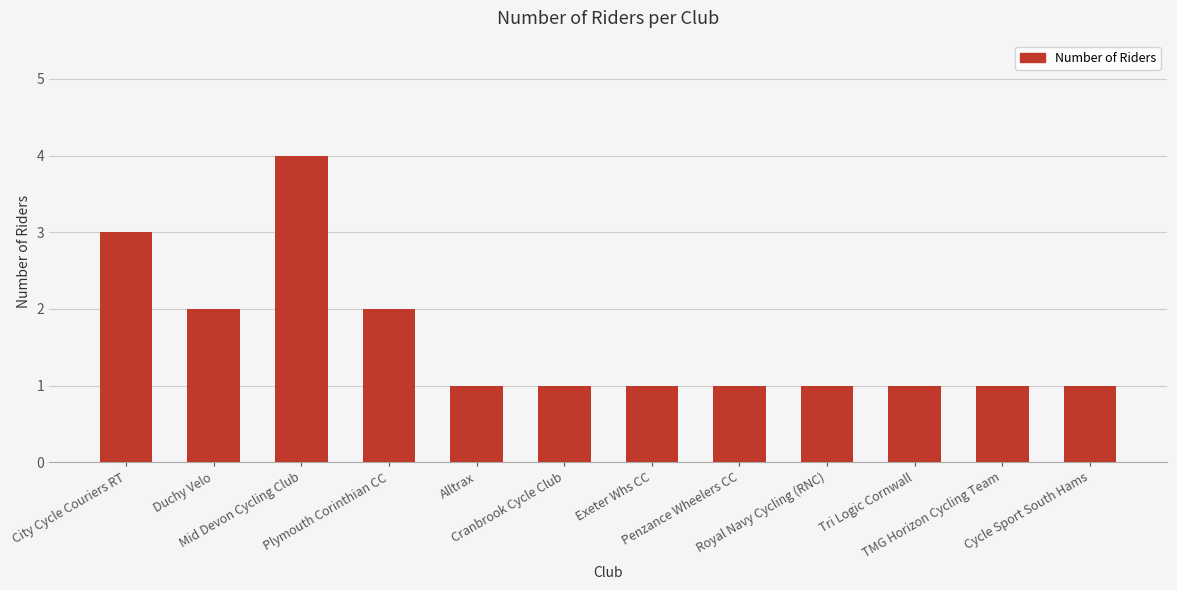

At which category does the chart reach its peak across all series?

Mid Devon Cycling Club